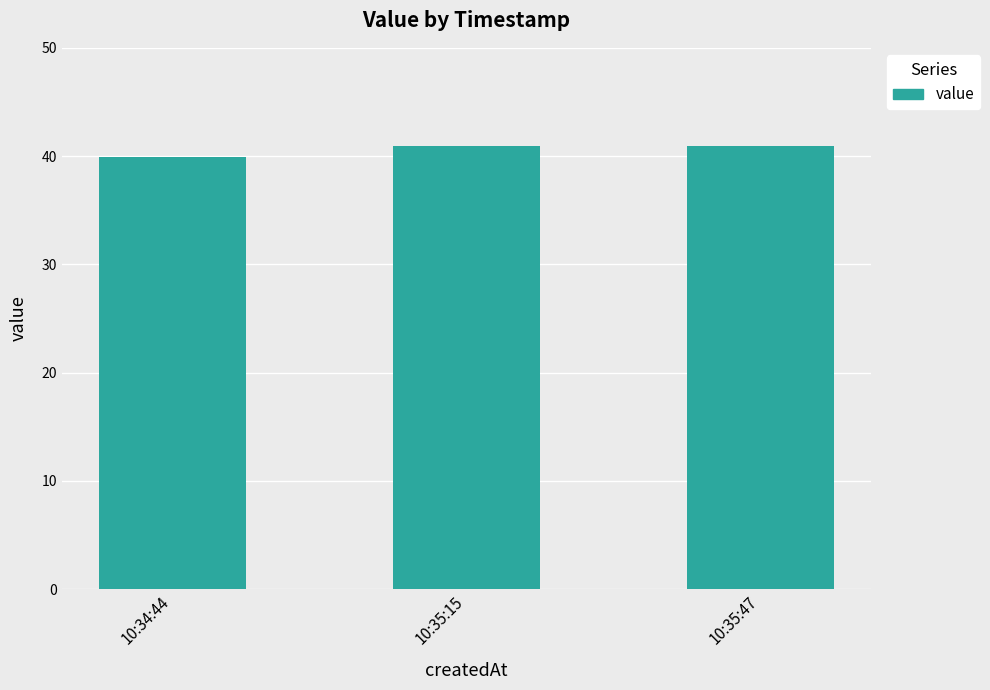

What is the ratio of the value at 10:34:44 to the value at 10:35:15?

1.0